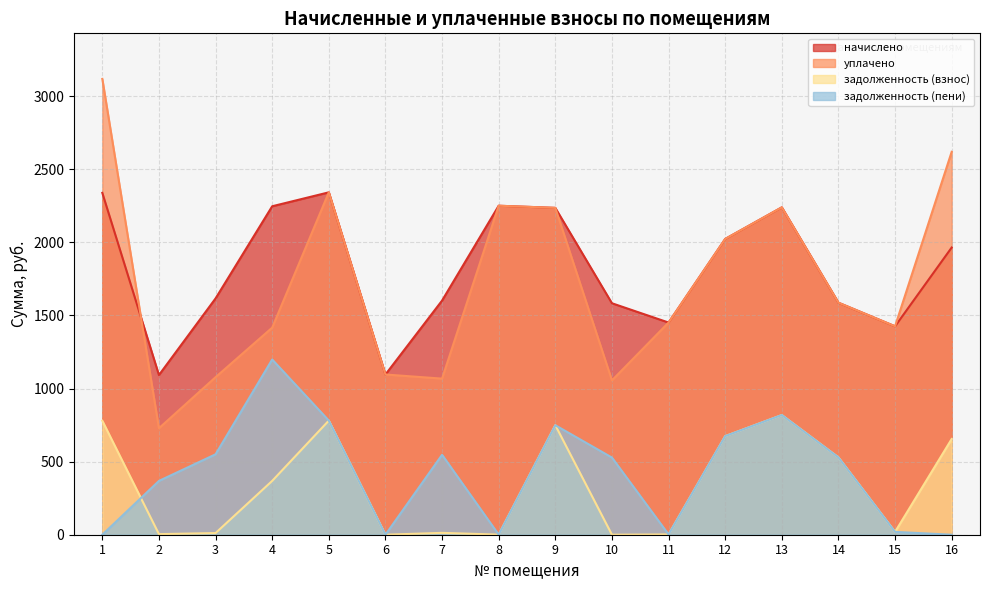

Between 8 and 12, which series saw the biggest shift?

задолженность (взнос)